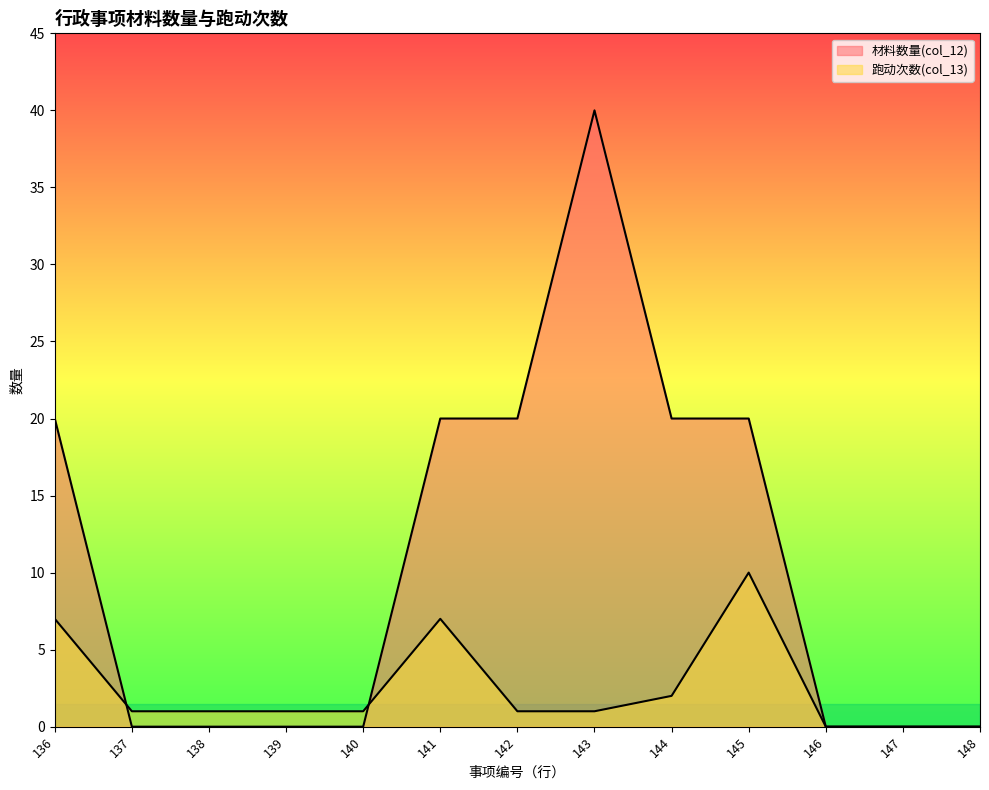

Rank the series at 145 from lowest to highest value.

跑动次数(col_13), 材料数量(col_12)